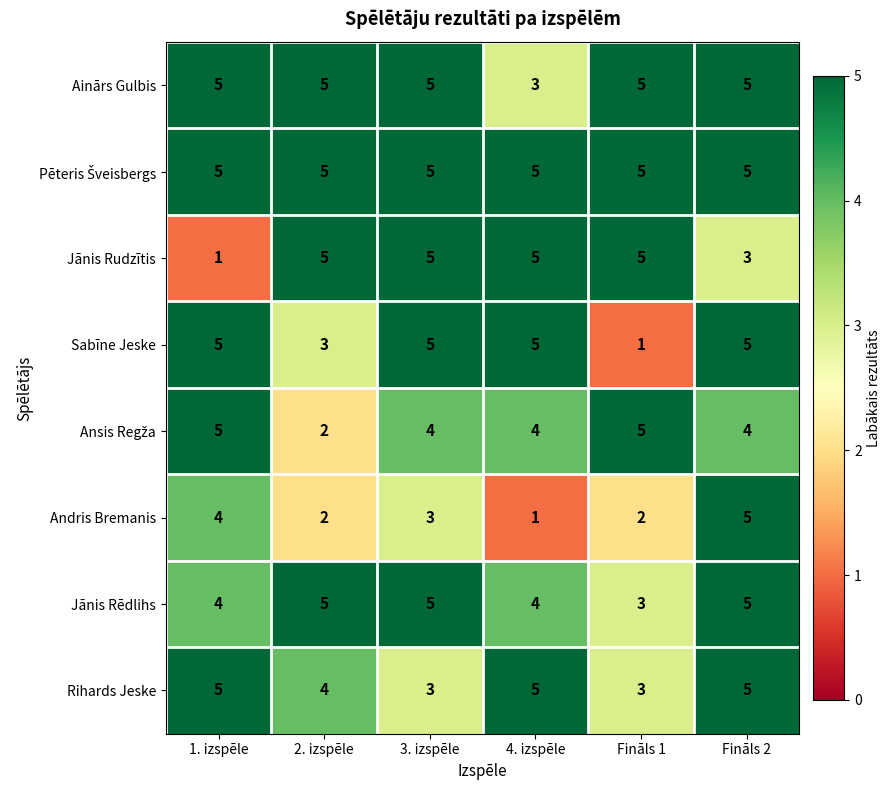

What is the maximum value for Jānis Rudzītis?

5